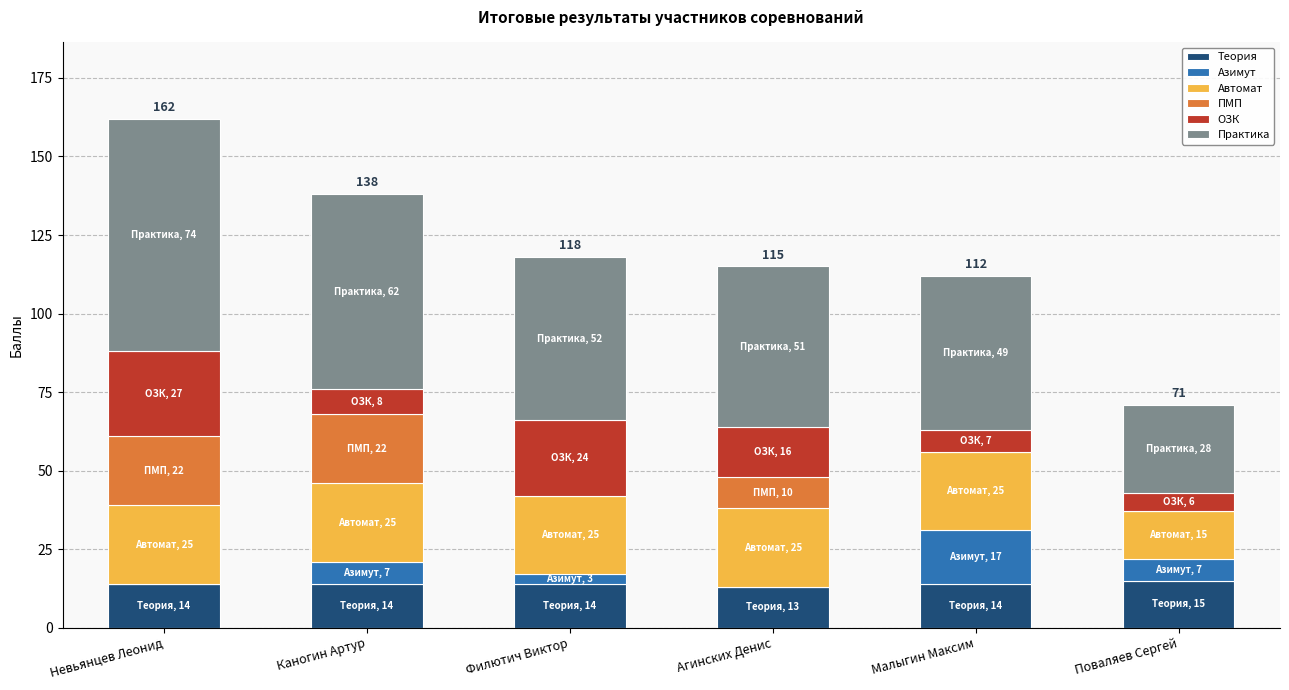

What is the approximate value of Теория at Невьянцев Леонид?

14